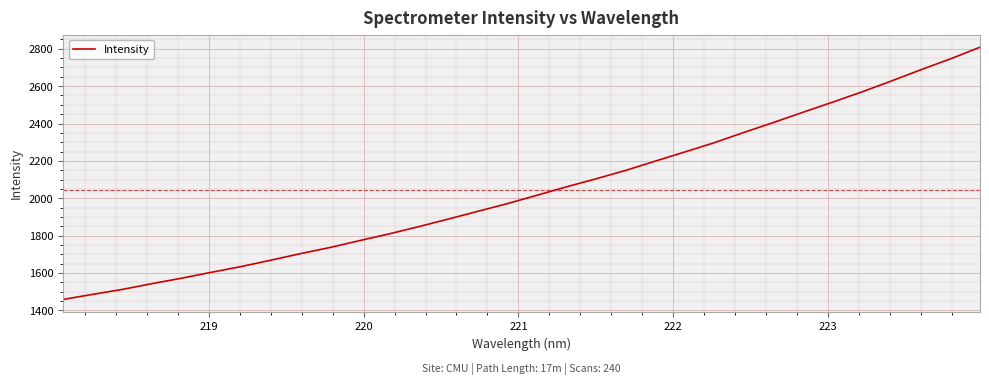

Is this an area chart (filled region under the line)?

No